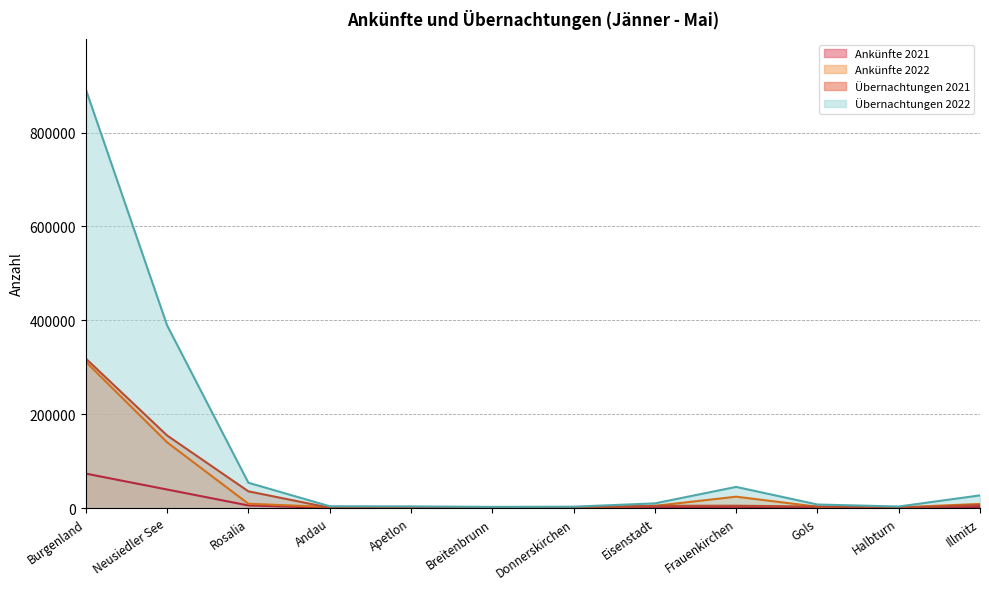

Reading right to left, extract all data points from this chart.

Ankünfte 2021: 2195	171	669	2414	1840	294	483	415	238	5465	39400	73320
Ankünfte 2022: 8691	1456	2801	24124	4571	727	994	1089	2147	9045	140025	311591
Übernachtungen 2021: 6341	363	3138	4900	4670	1578	1455	1227	597	35540	154615	318501
Übernachtungen 2022: 26925	3153	7445	44975	9850	2820	2427	3406	3744	53876	389340	892389